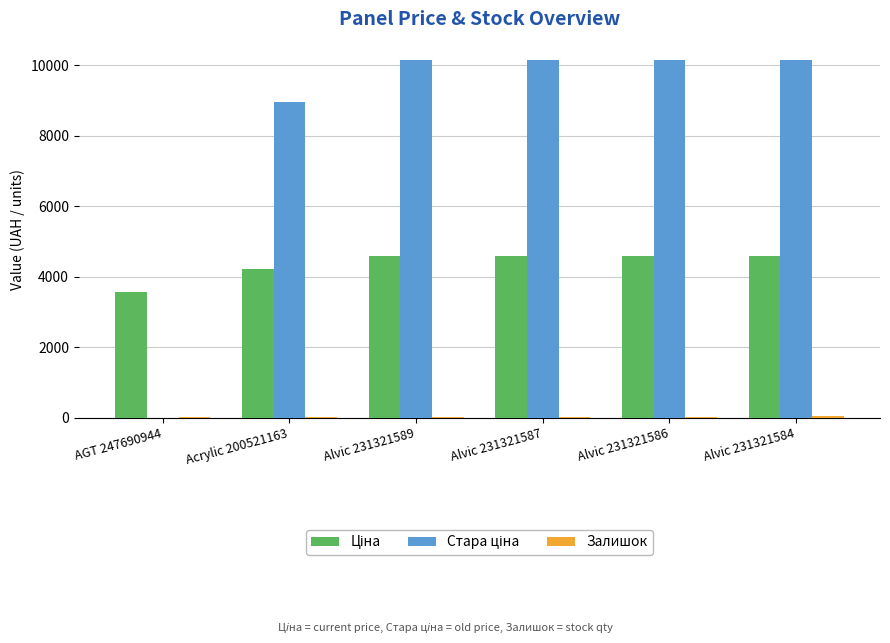

What is the maximum value shown in the chart?

10158.6